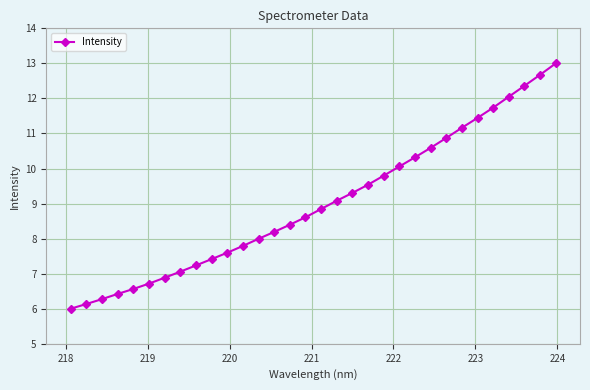

What is the greatest value displayed?

13.0